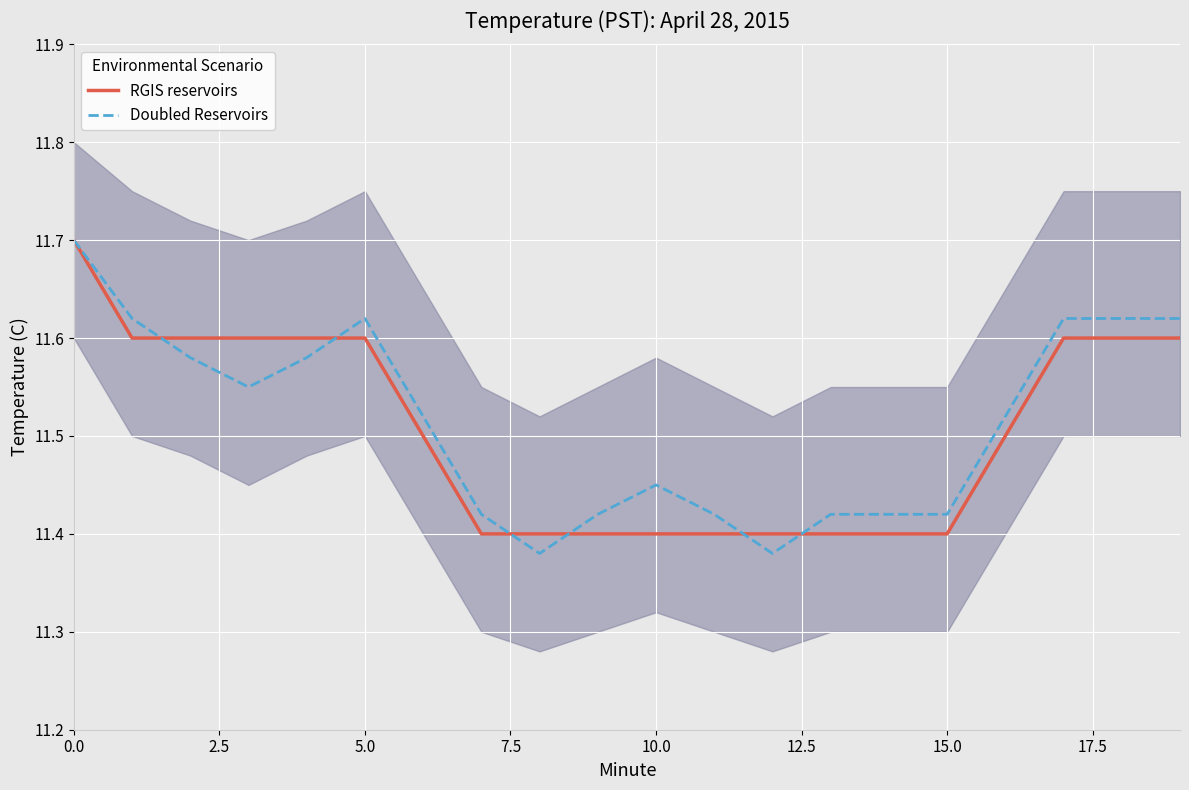

How many categories are shown in the chart?

20